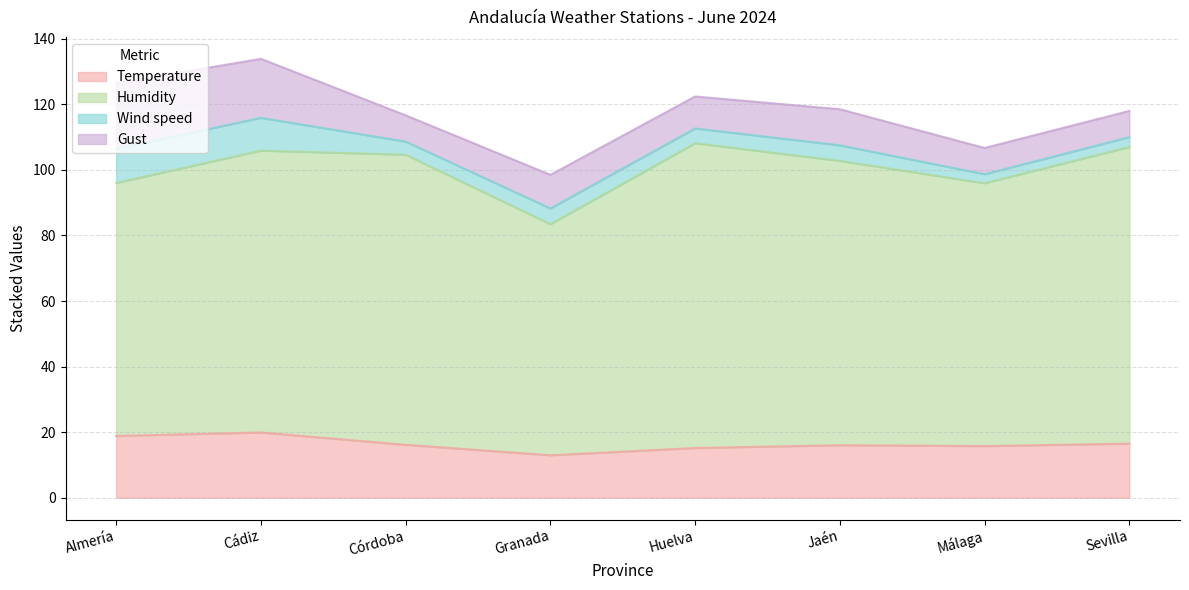

At Sevilla, list the series in order from largest to smallest.

Humidity, Temperature, Gust, Wind speed